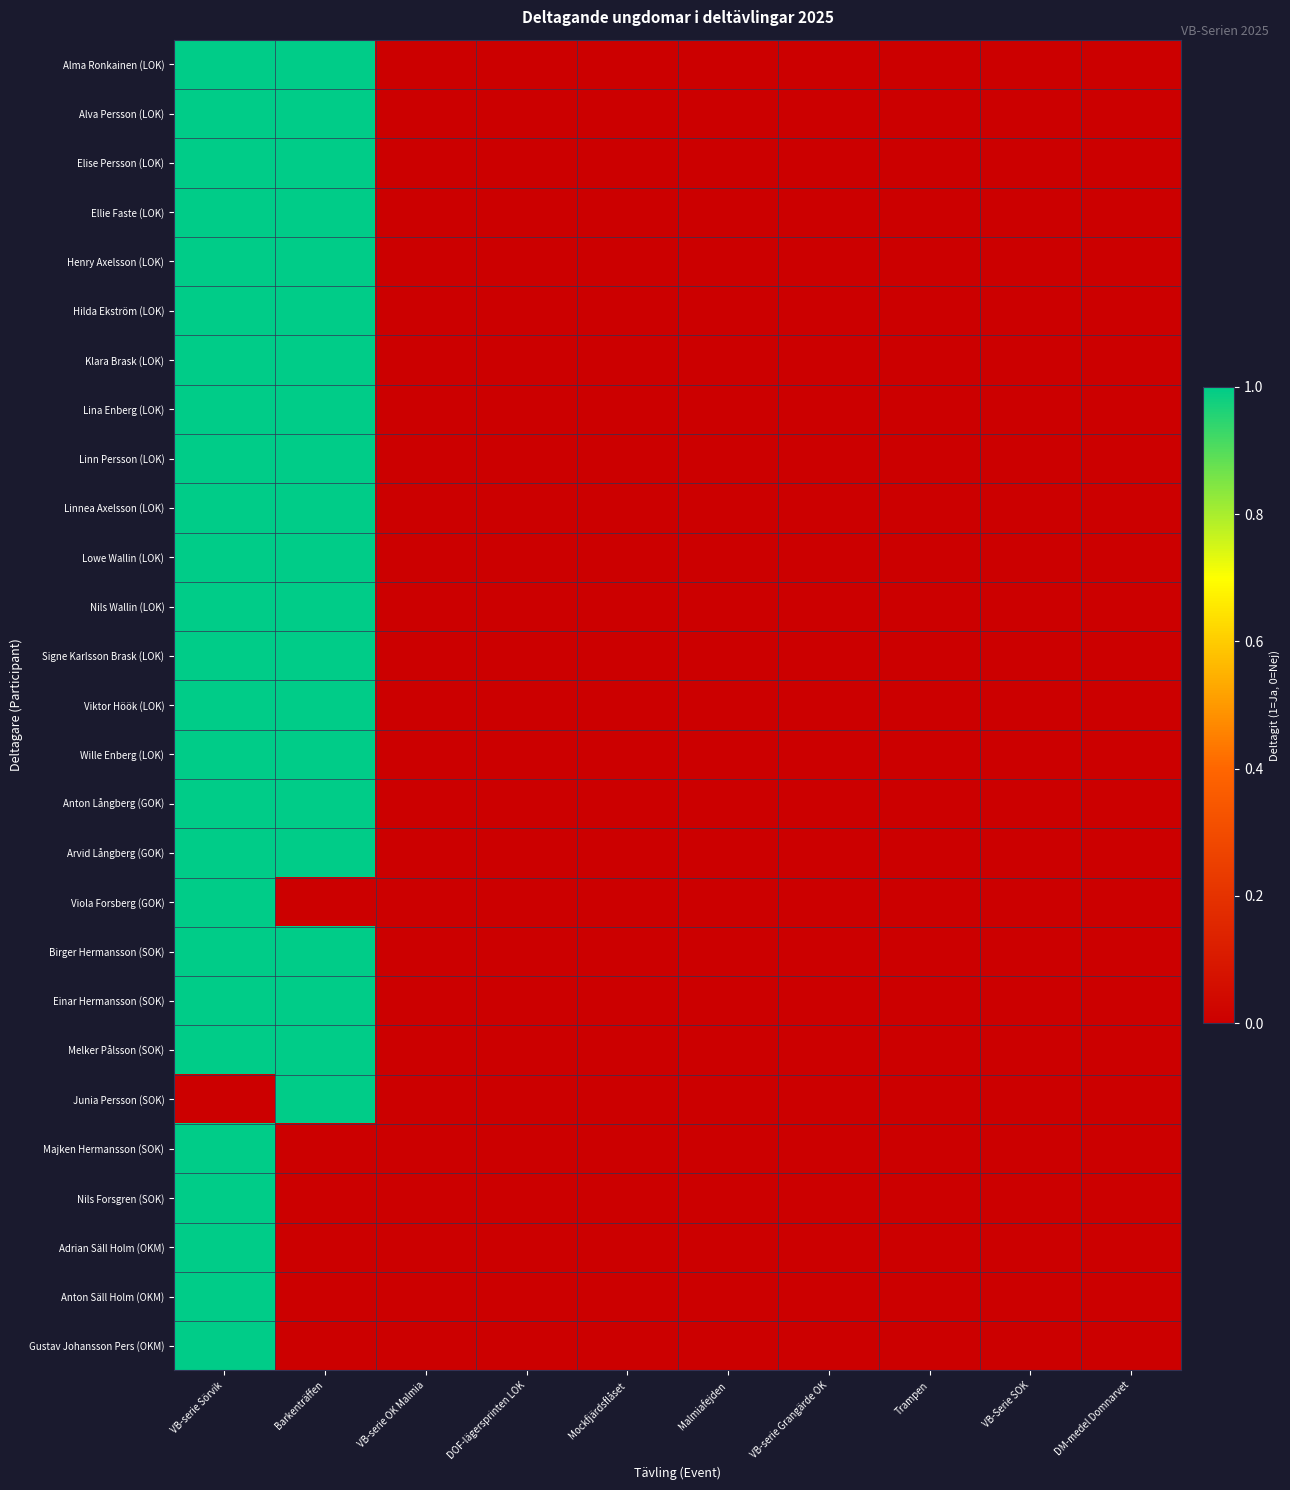

What is the difference between the highest and lowest values at VB-serie Sörvik?

1